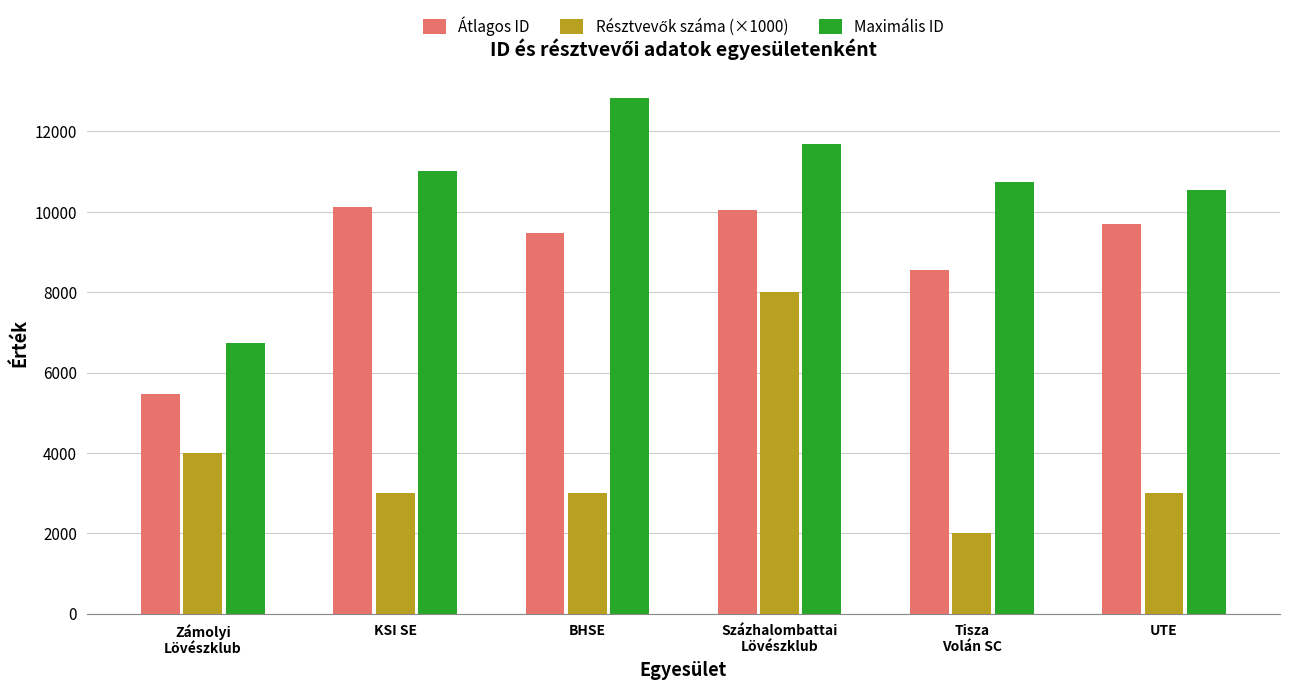

True or false: Maximális ID has a value of 12827.0 at BHSE.

True